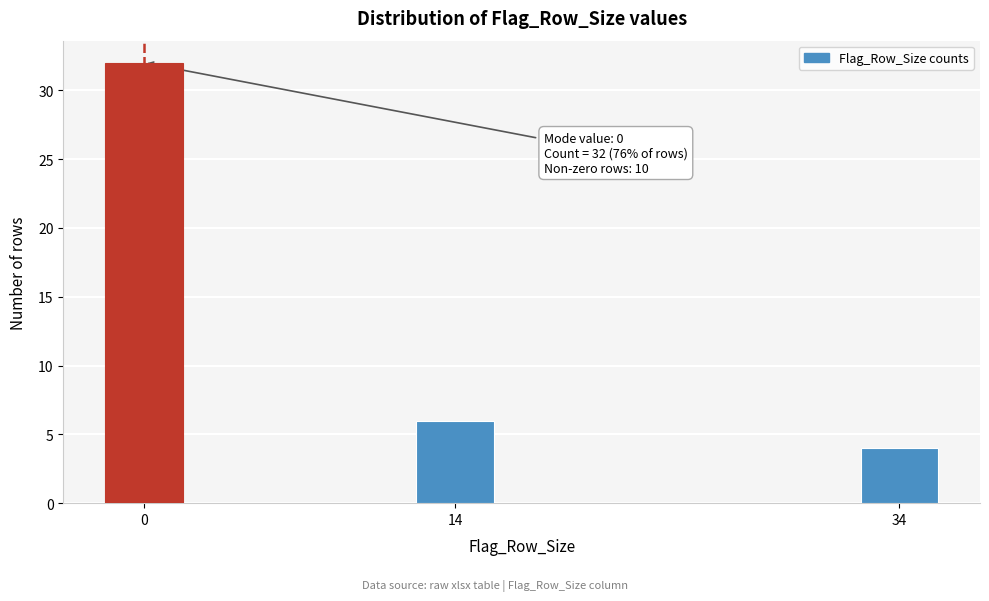

Reading left to right, transcribe all the data shown in this chart.

32	6	4